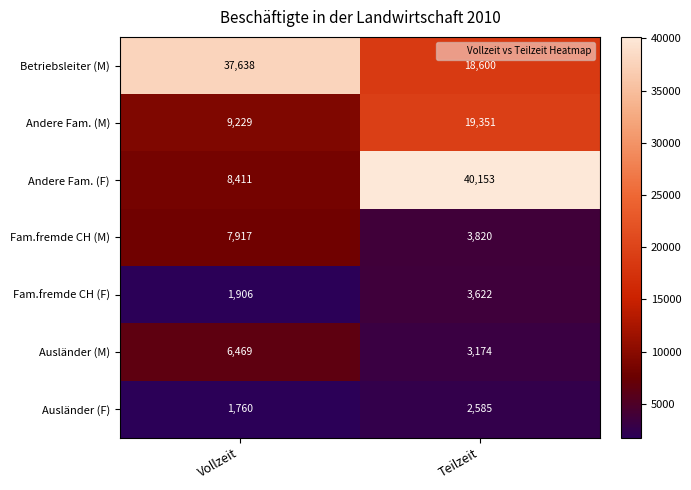

How many data points does each series have?

2